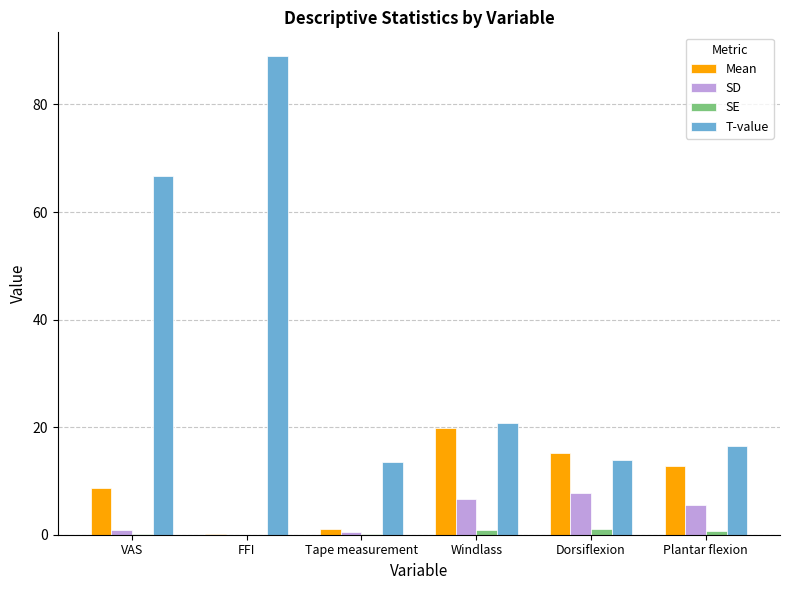

The value of T-value at Plantar flexion is 16.5. True or false?

True